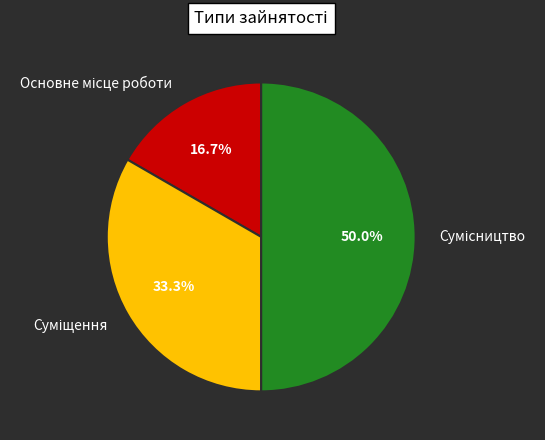

How many segments does this pie chart have?

3